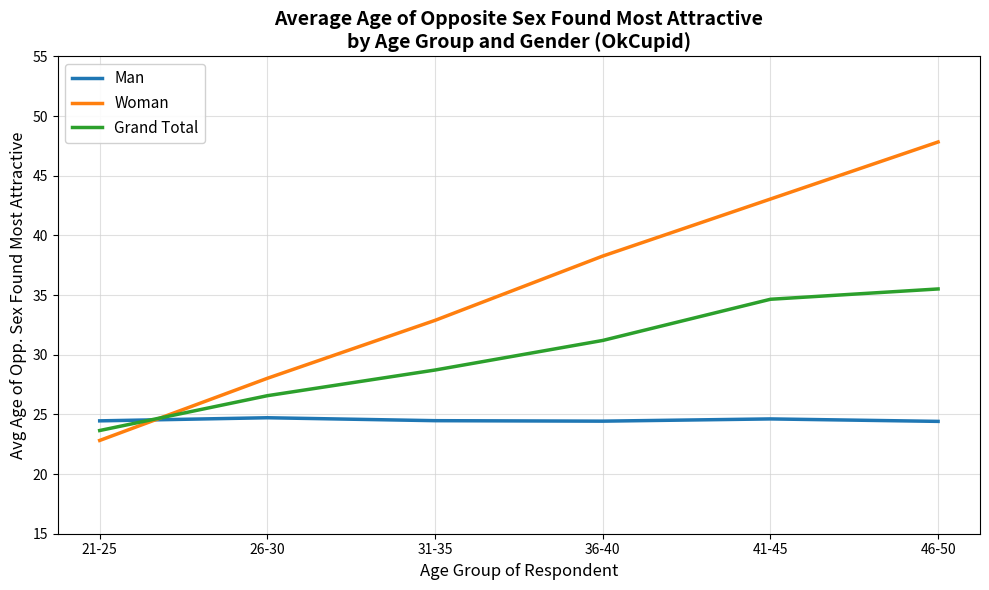

True or false: Woman and Man cross at least once.

True